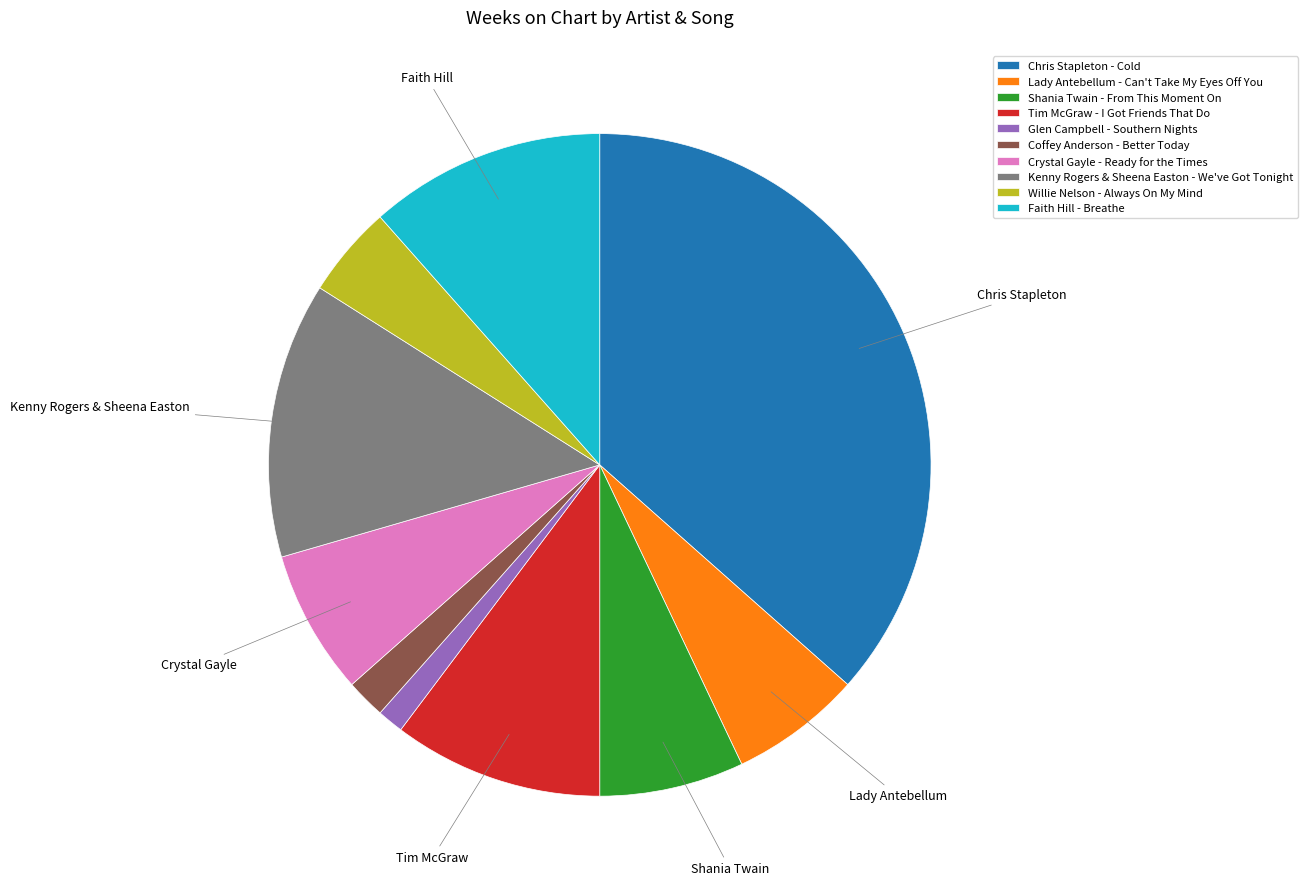

Combined, do Willie Nelson - Always On My Mind and Faith Hill - Breathe account for over 50%?

No